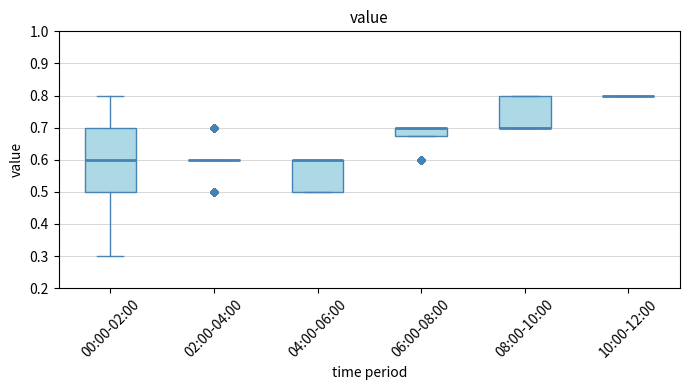

Reading left to right, transcribe this box plot: for each box, give where its median line is, the range the box spans, and where its two whiskers end, as read against the y-axis. The values are not printed on the chart, so give them approximately, as read against the axis.

00:00-02:00: median 0.60, box 0.50 to 0.70, whiskers 0.30 to 0.80
02:00-04:00: box collapsed to a line at 0.60, whiskers 0.60 to 0.60
04:00-06:00: median 0.60 (drawn on the box's upper edge), box 0.50 to 0.60, whiskers 0.50 to 0.60
06:00-08:00: median 0.70 (drawn on the box's upper edge), box 0.68 to 0.70, whiskers 0.68 to 0.70
08:00-10:00: median 0.70 (drawn on the box's lower edge), box 0.70 to 0.80, whiskers 0.70 to 0.80
10:00-12:00: box collapsed to a line at 0.80, whiskers 0.80 to 0.80